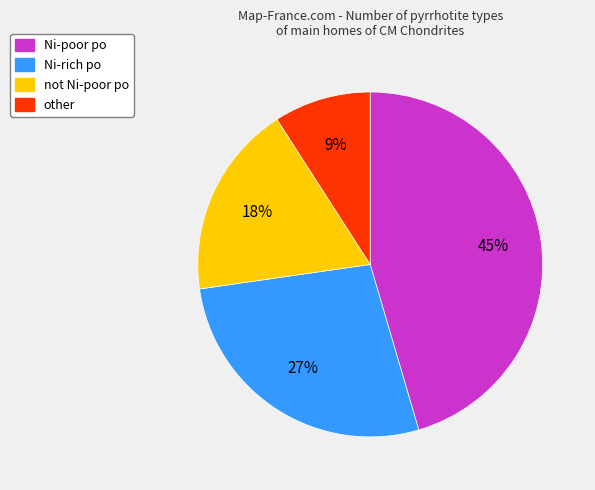

Is the sum of not Ni-poor po and other greater than half?

No